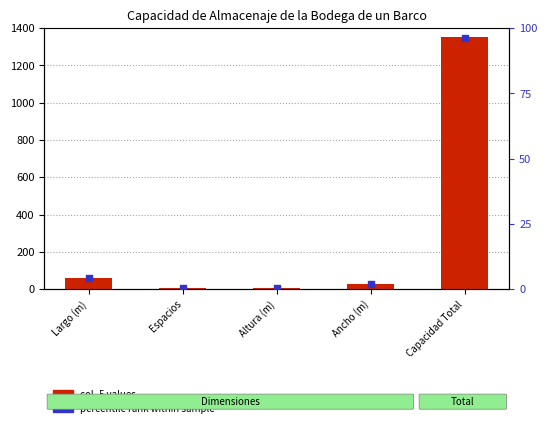

Is the value of percentile rank within sample at Capacidad Total greater than the value of col_5 values at Capacidad Total?

No